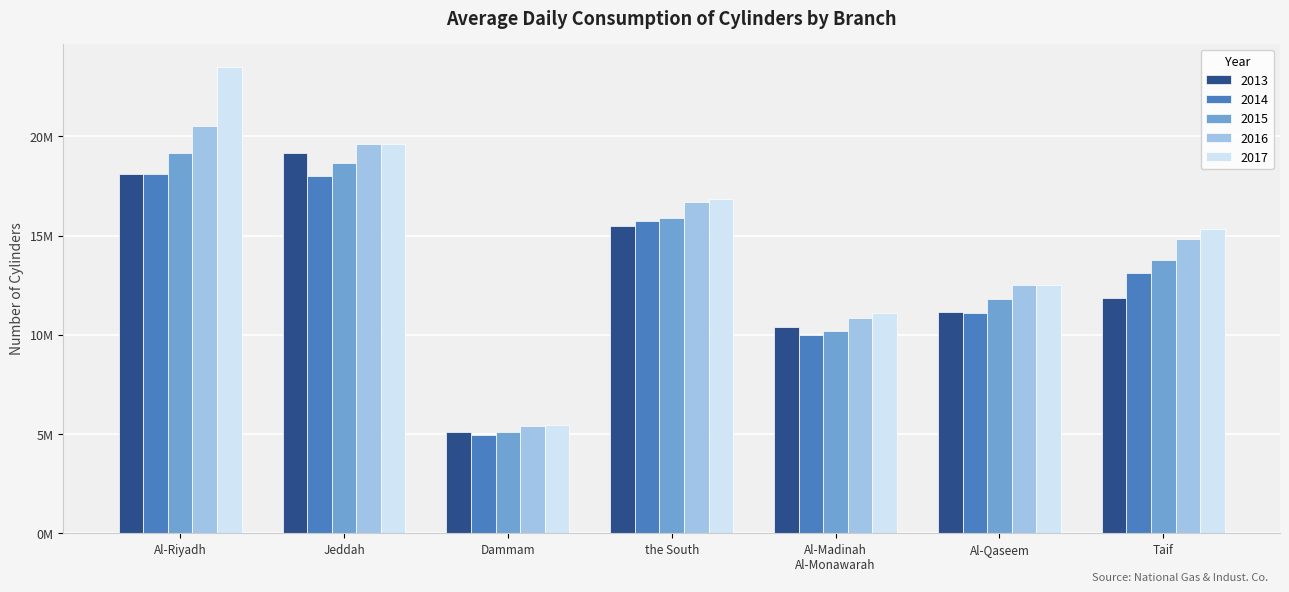

At which category is the sum across all series the highest?

Al-Riyadh